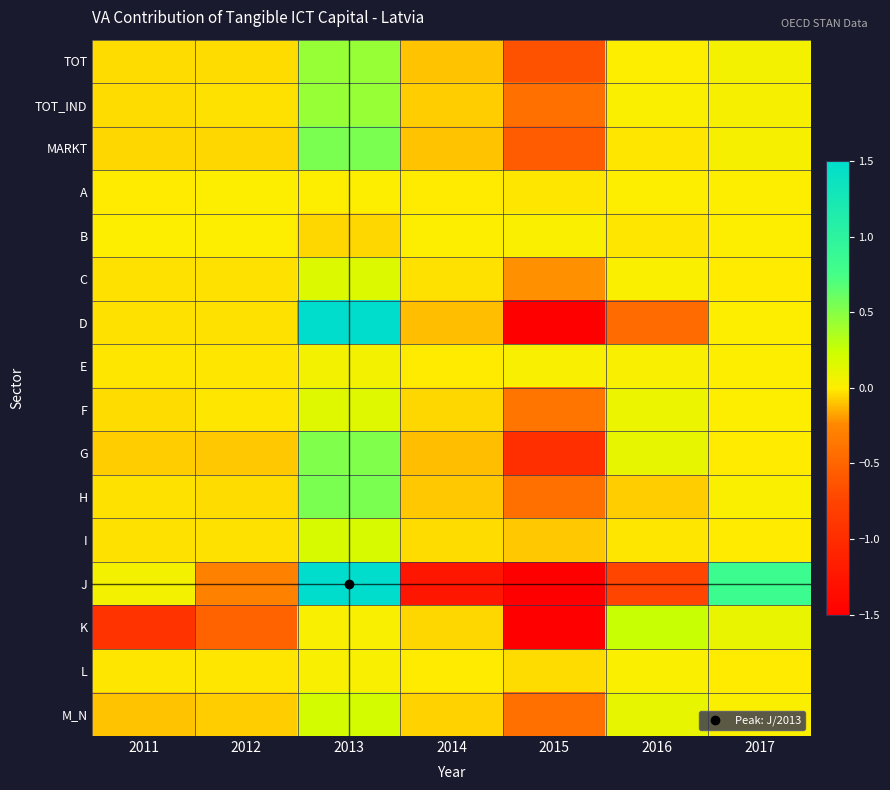

At 2014, list the series in order from largest to smallest.

B, A, E, L, C, I, F, K, M_N, TOT_IND, H, TOT, MARKT, D, G, J